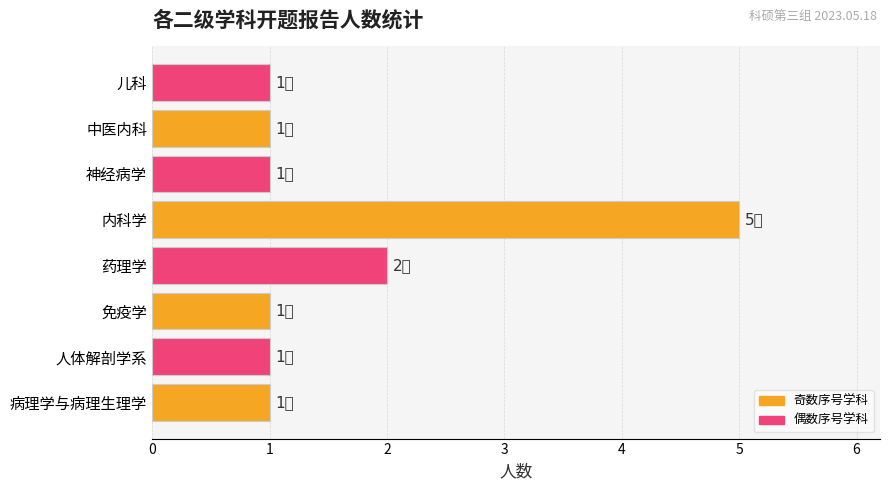

What is the sum of all values?

13